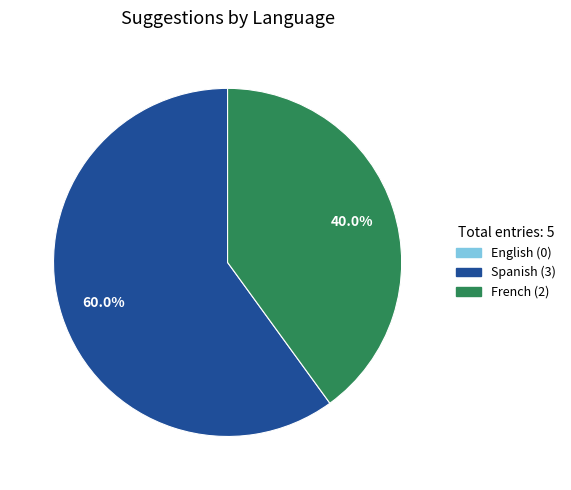

What is the largest slice in the pie chart?

Spanish